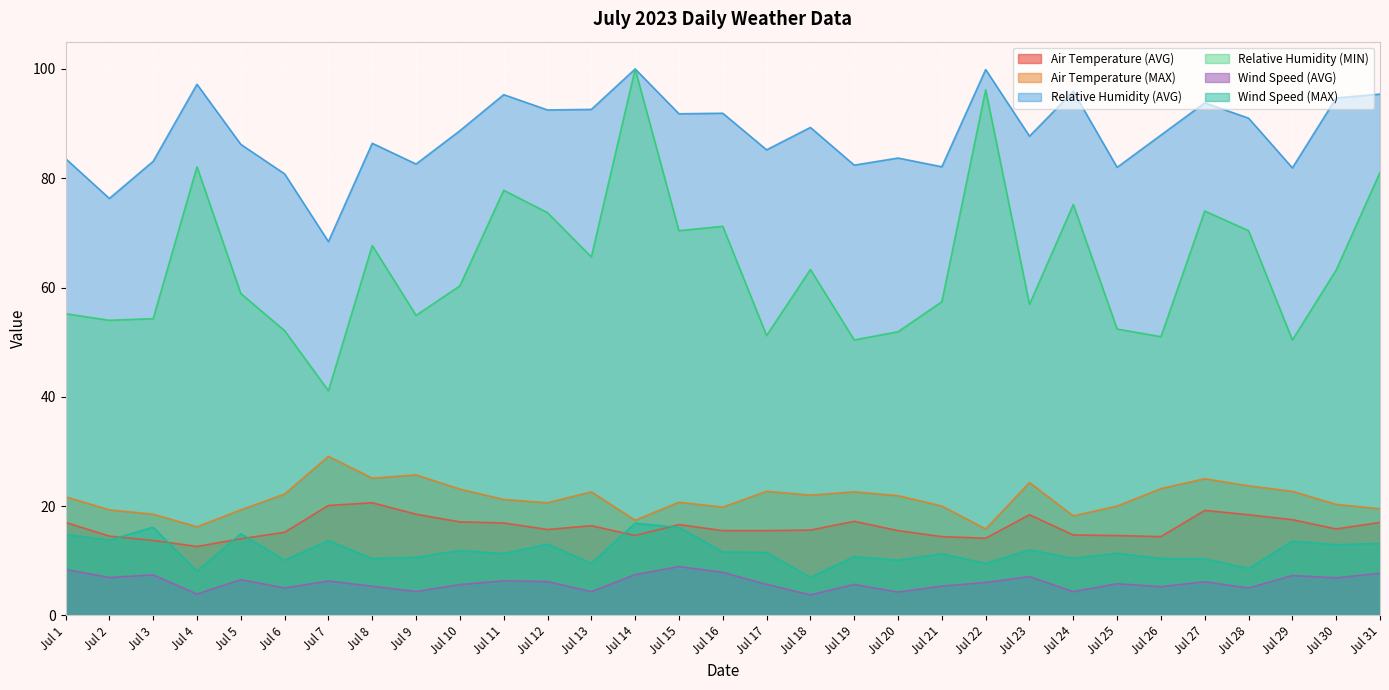

What is the value of the Wind Speed (MAX) point at the 19th from the left?

10.7